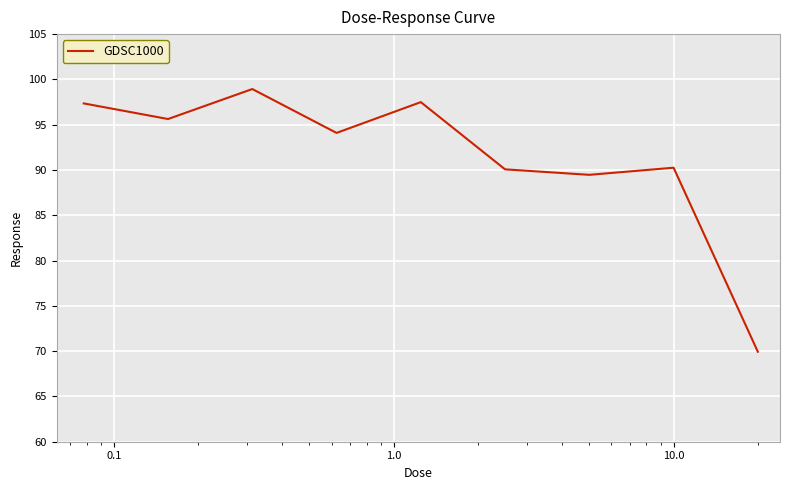

How many values exceed 94?

5